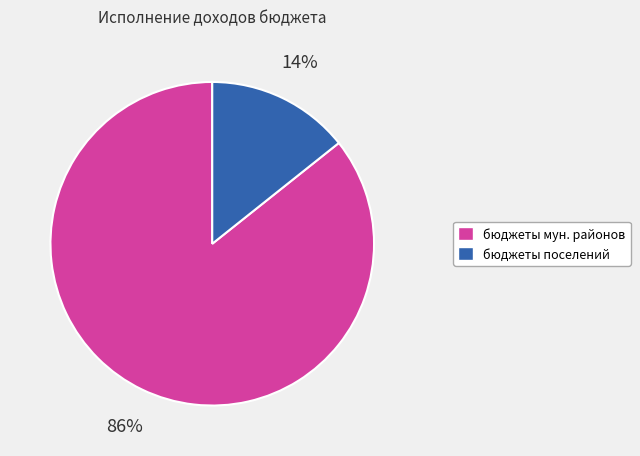

How many slices are in this pie chart?

2